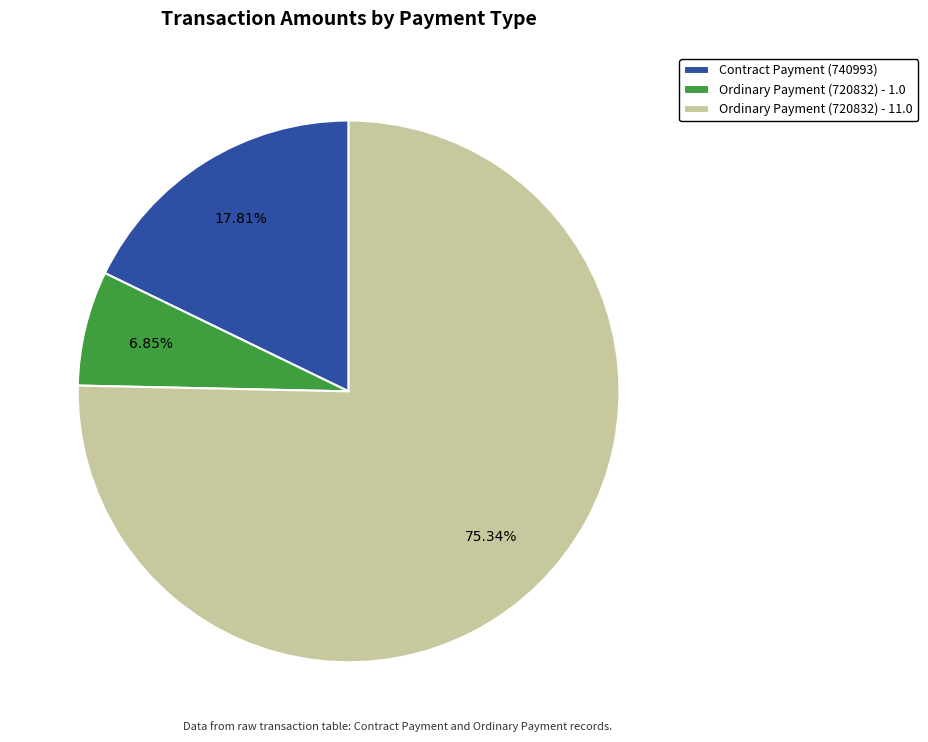

How many segments does this pie chart have?

3